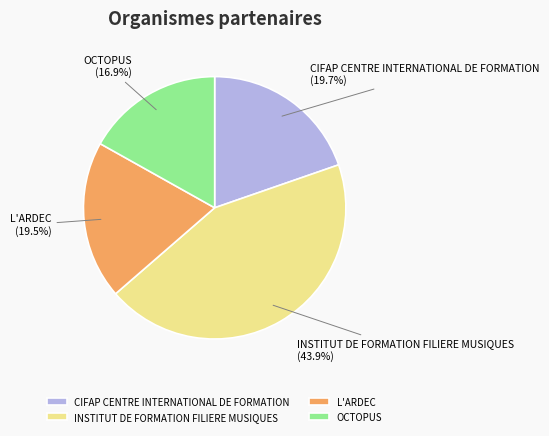

What is the largest slice in the pie chart?

INSTITUT DE FORMATION FILIERE MUSIQUES